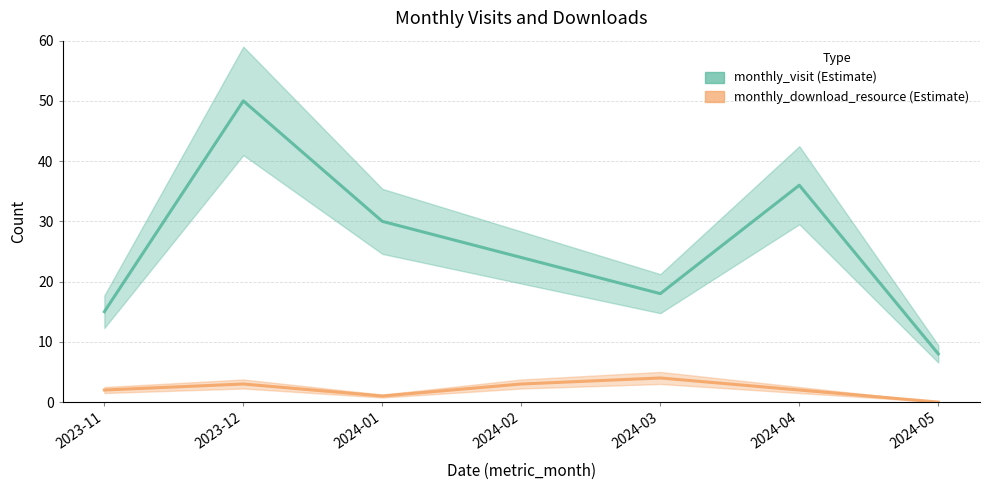

At which category is the sum across all series the highest?

2023-12